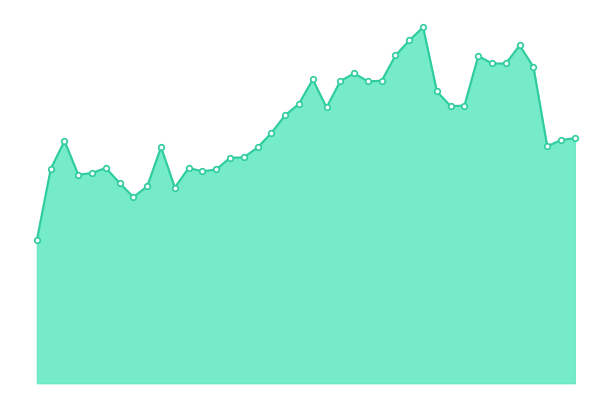

Does the chart have visible grid lines?

No